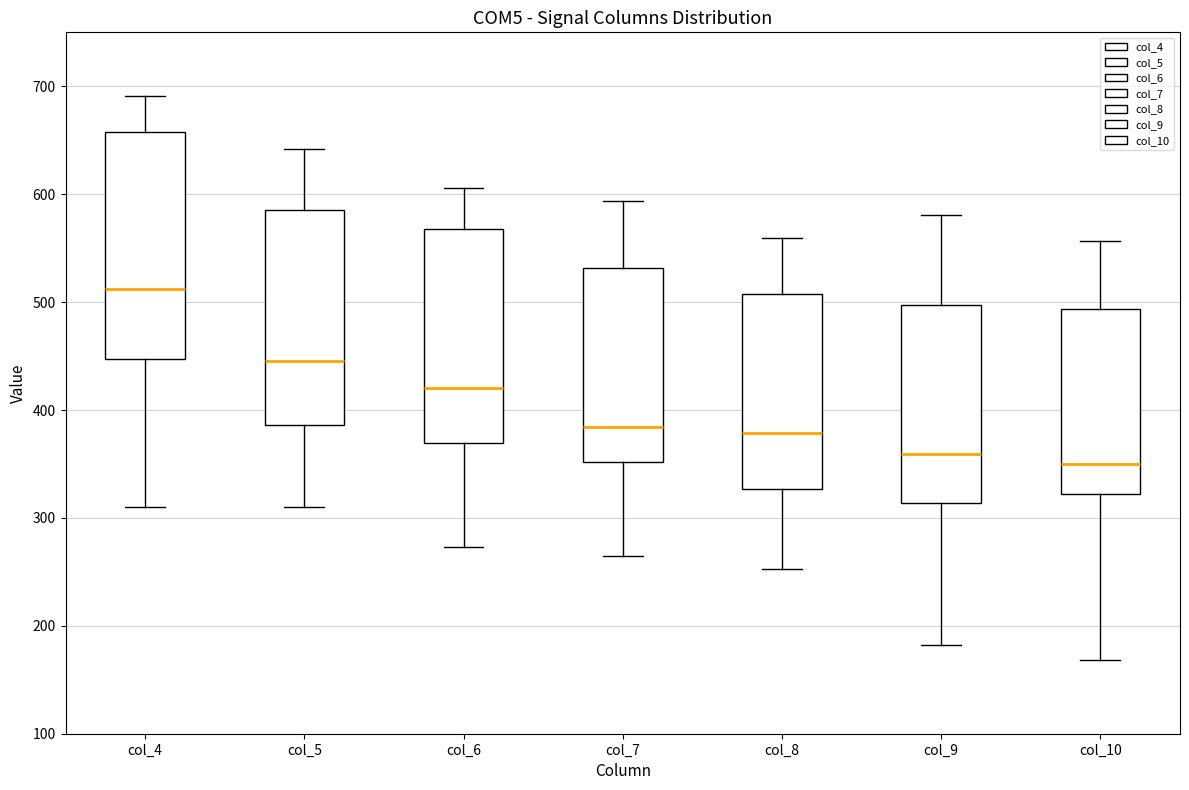

Where does the lower whisker of the box for col_9 end on the y-axis? The values are not printed on the chart, so give them approximately, as read against the axis.

180